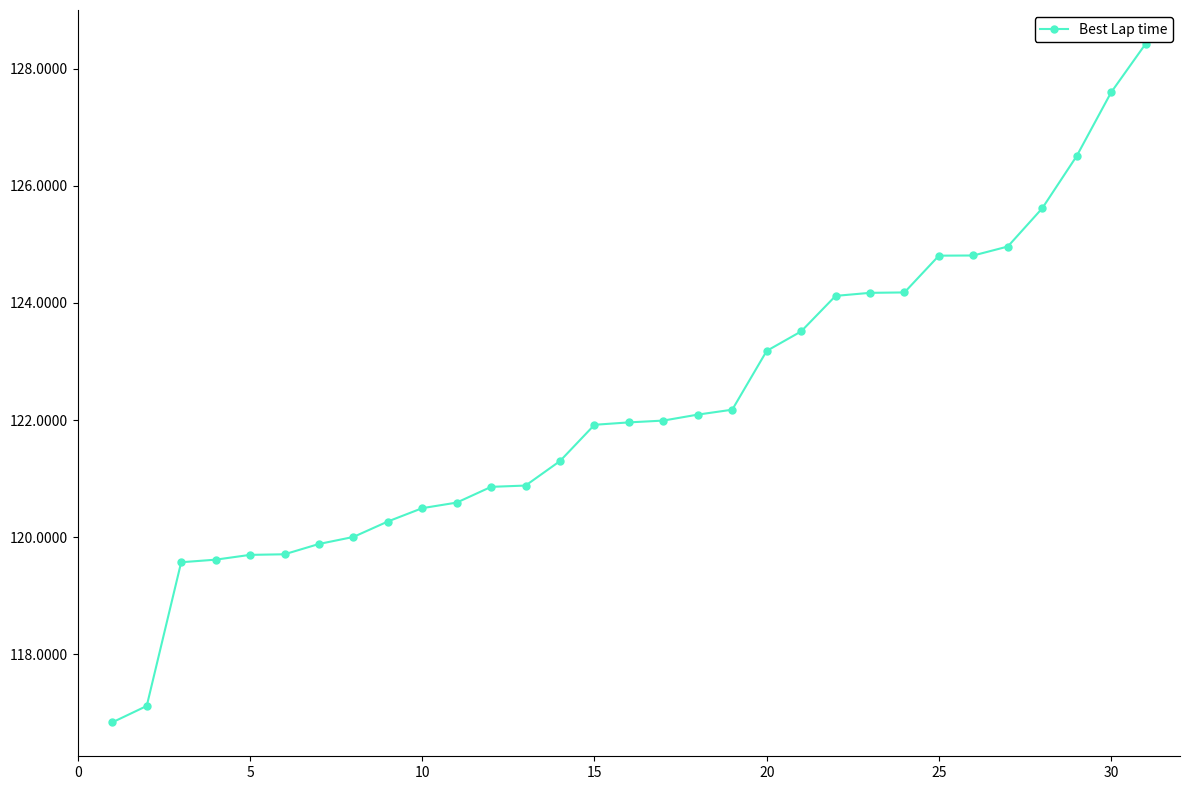

Is this an area chart (filled region under the line)?

No